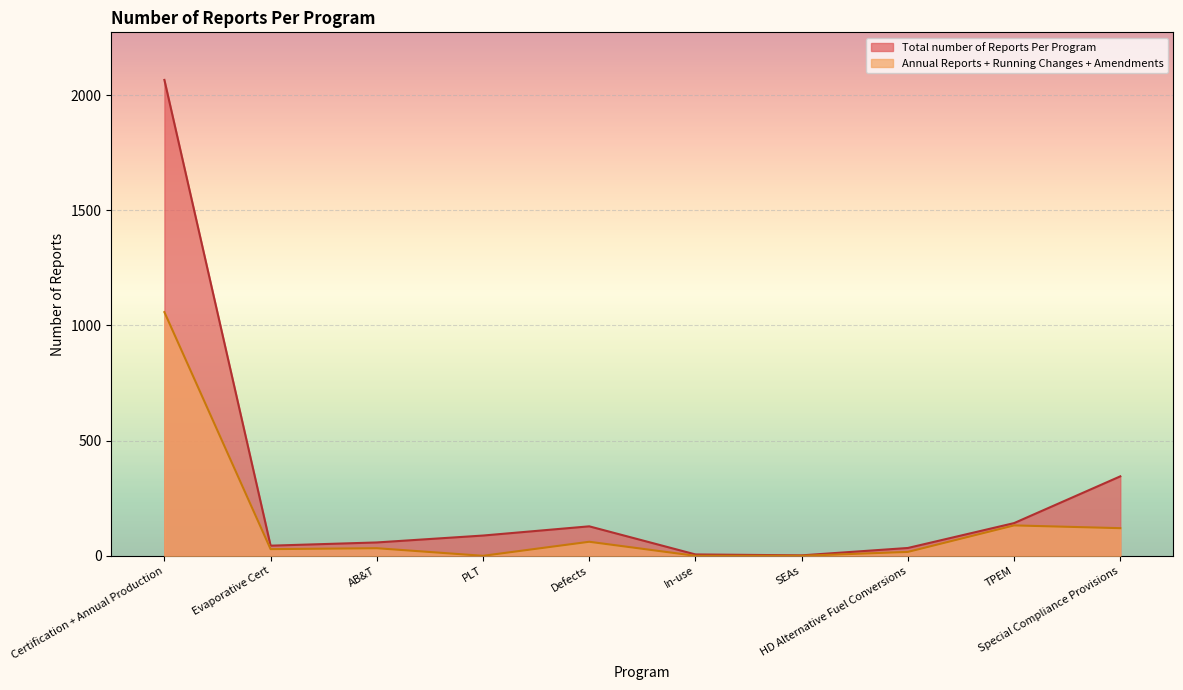

How many lines are shown in the chart?

2